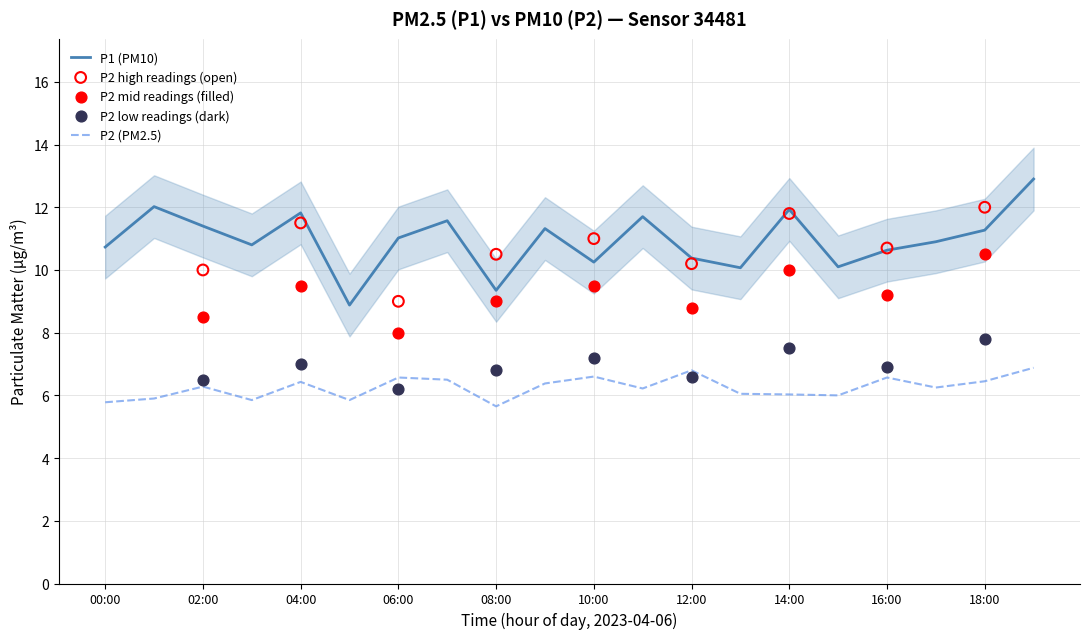

Is the value of P2 at 16:00 greater than the value of P1 at 00:00?

No